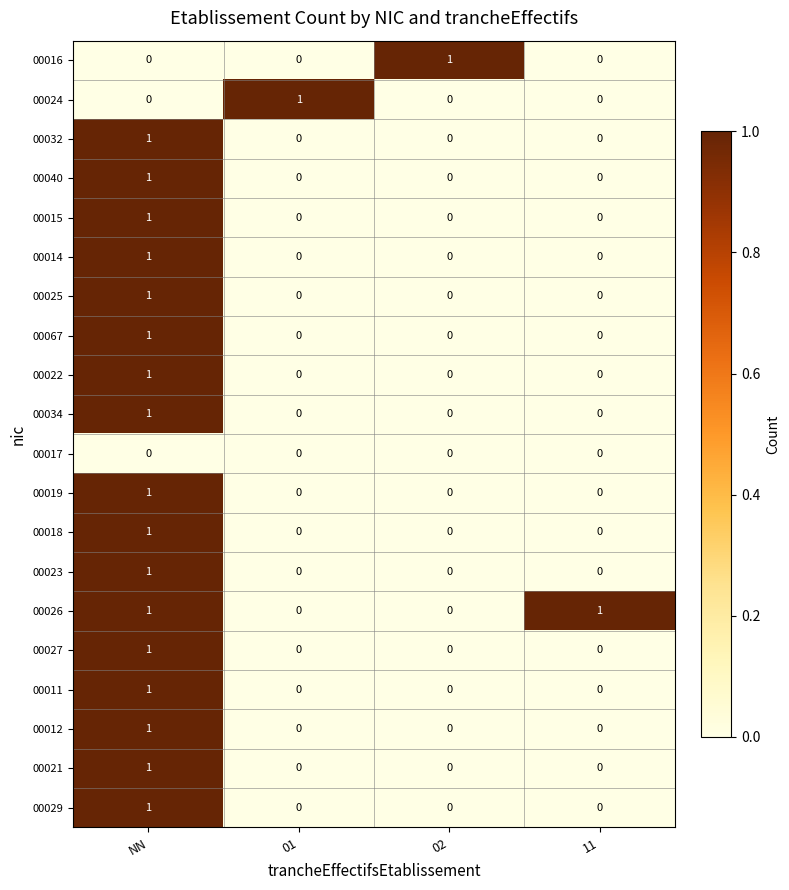

Count the number of data series in this chart.

20